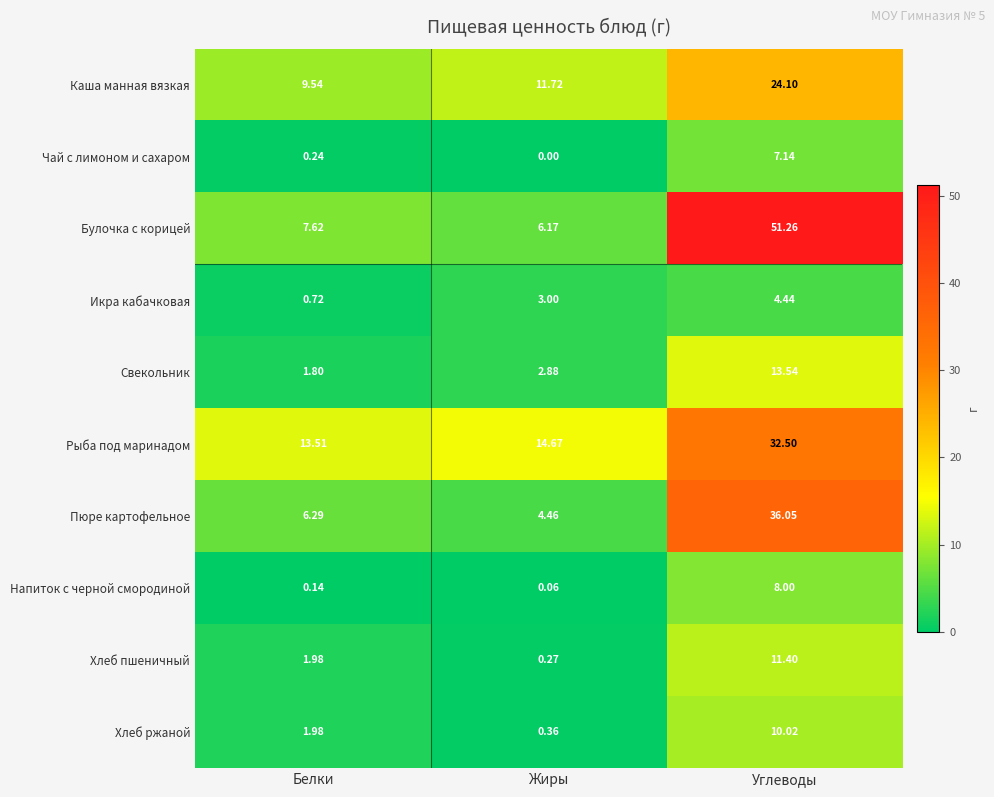

What is the total value across all series at Белки?

43.8